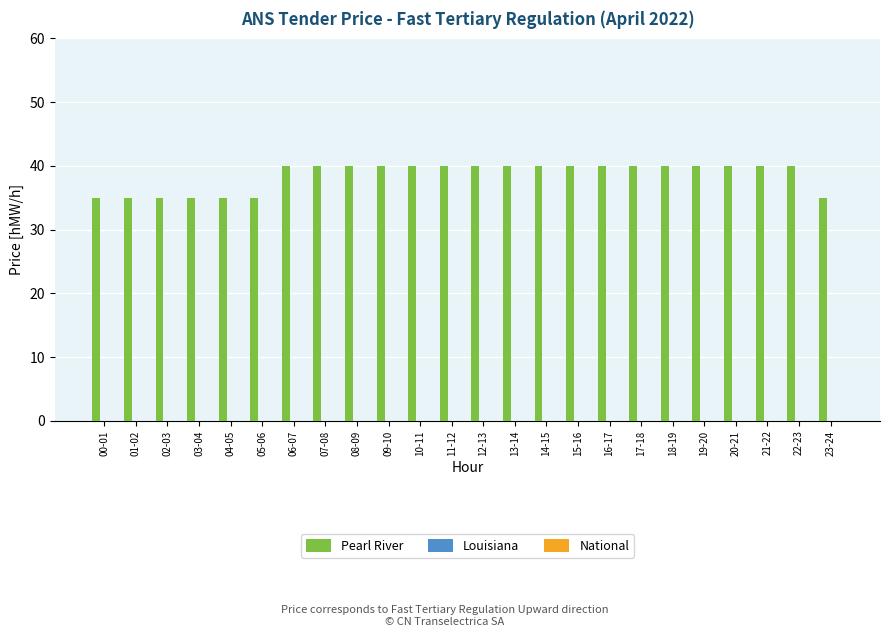

True or false: the data shows 40 at 19-20.

True